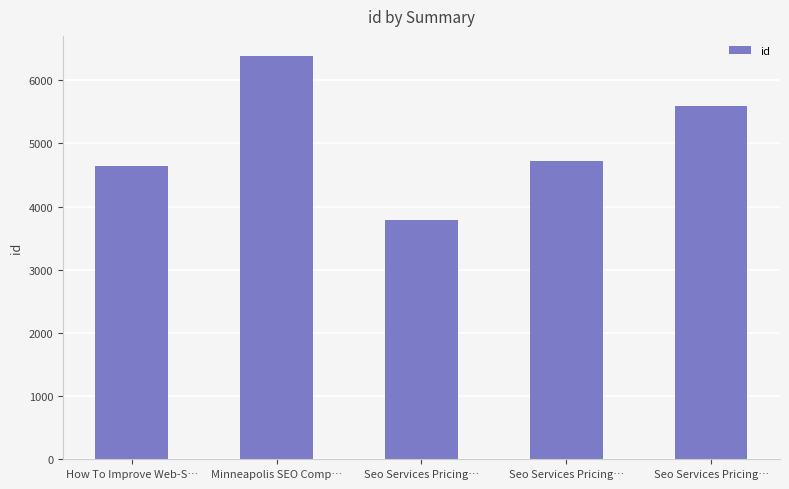

What is the sum of the values at Seo Services Pricing… and Minneapolis SEO Comp…?

11097